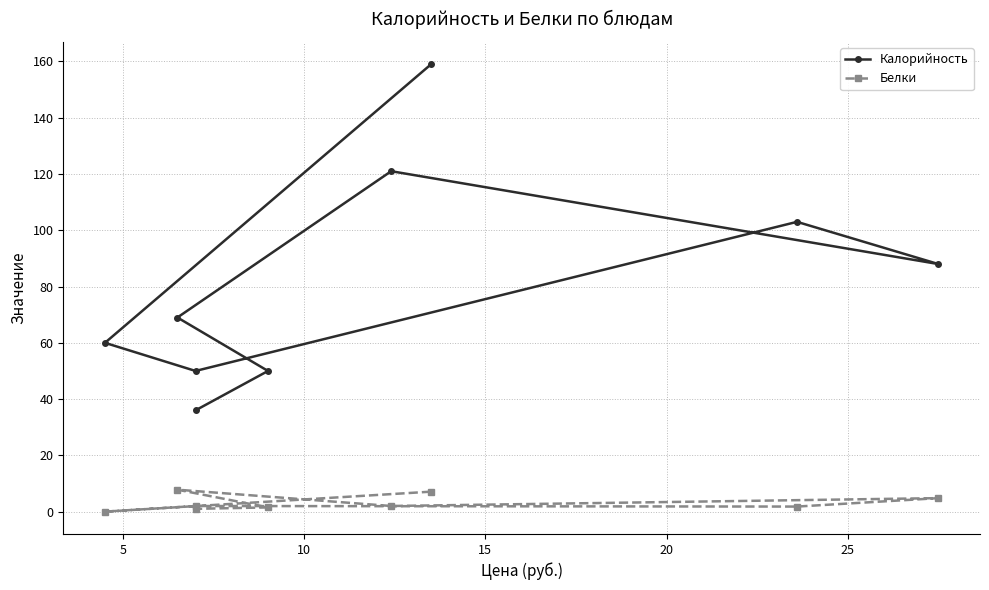

What is the value of the Калорийность point at the 2nd from the left?

60.0